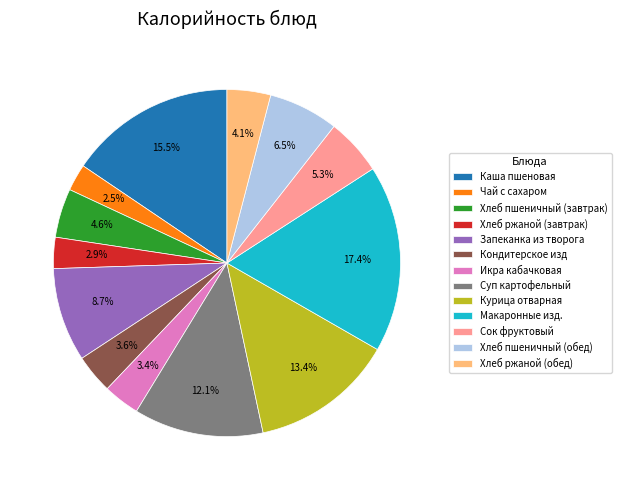

What is the ratio of the value at Суп картофельный to the value at Чай с сахаром?

4.8